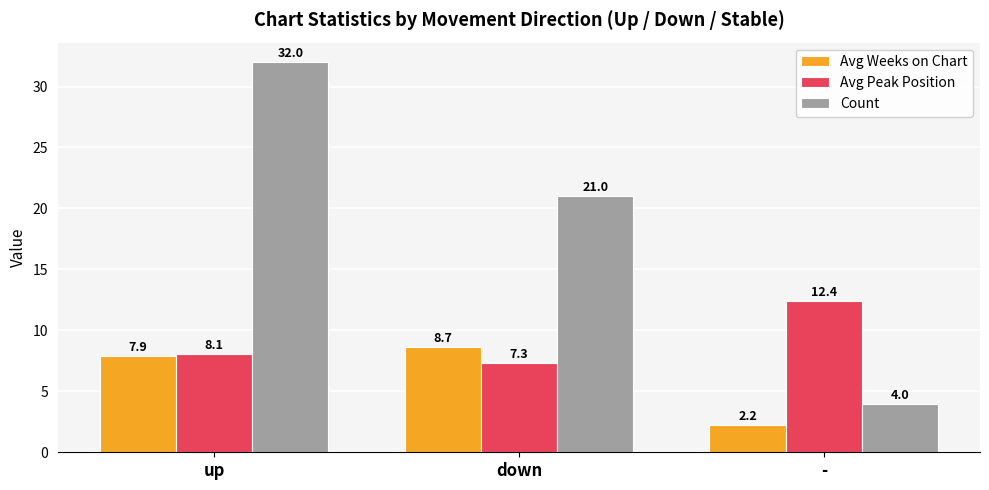

What is the sum of all Avg Peak Position values?

27.8